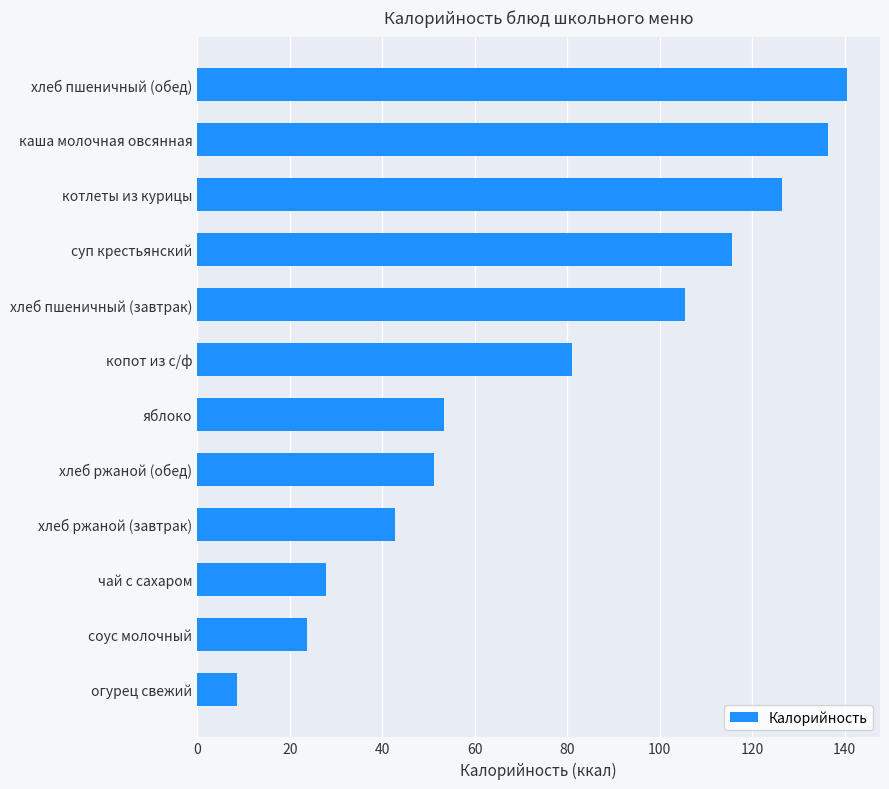

How many bars are there in total?

12